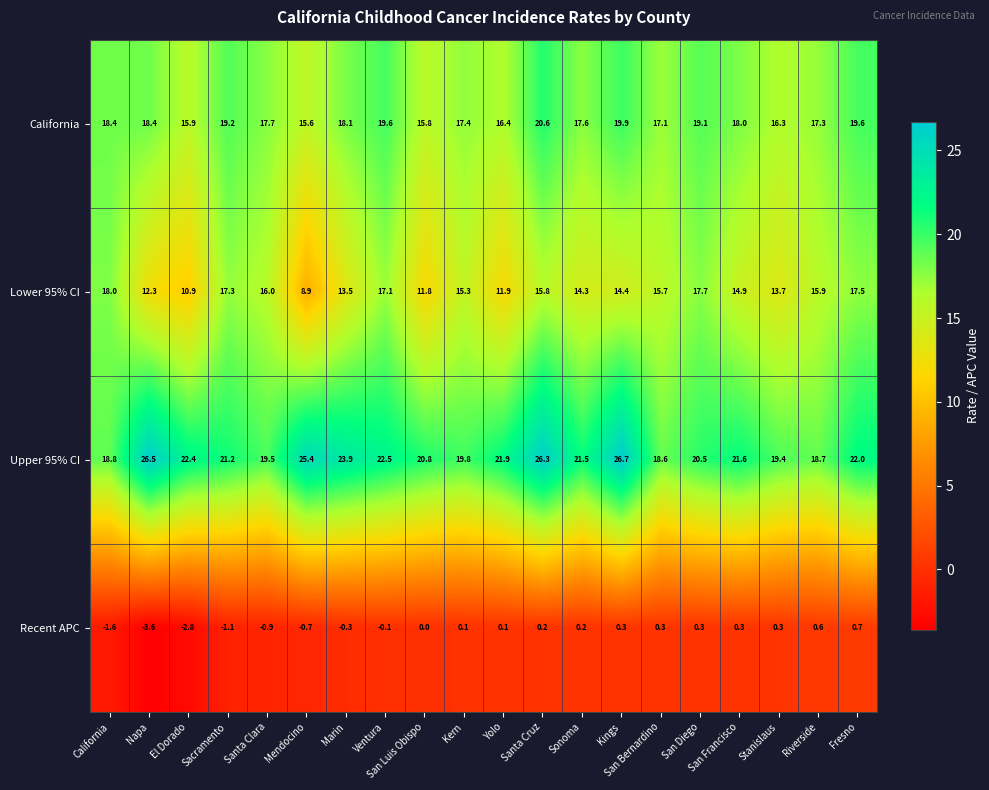

At Sonoma, list the series in order from smallest to largest.

Recent APC, Lower 95% CI, California, Upper 95% CI